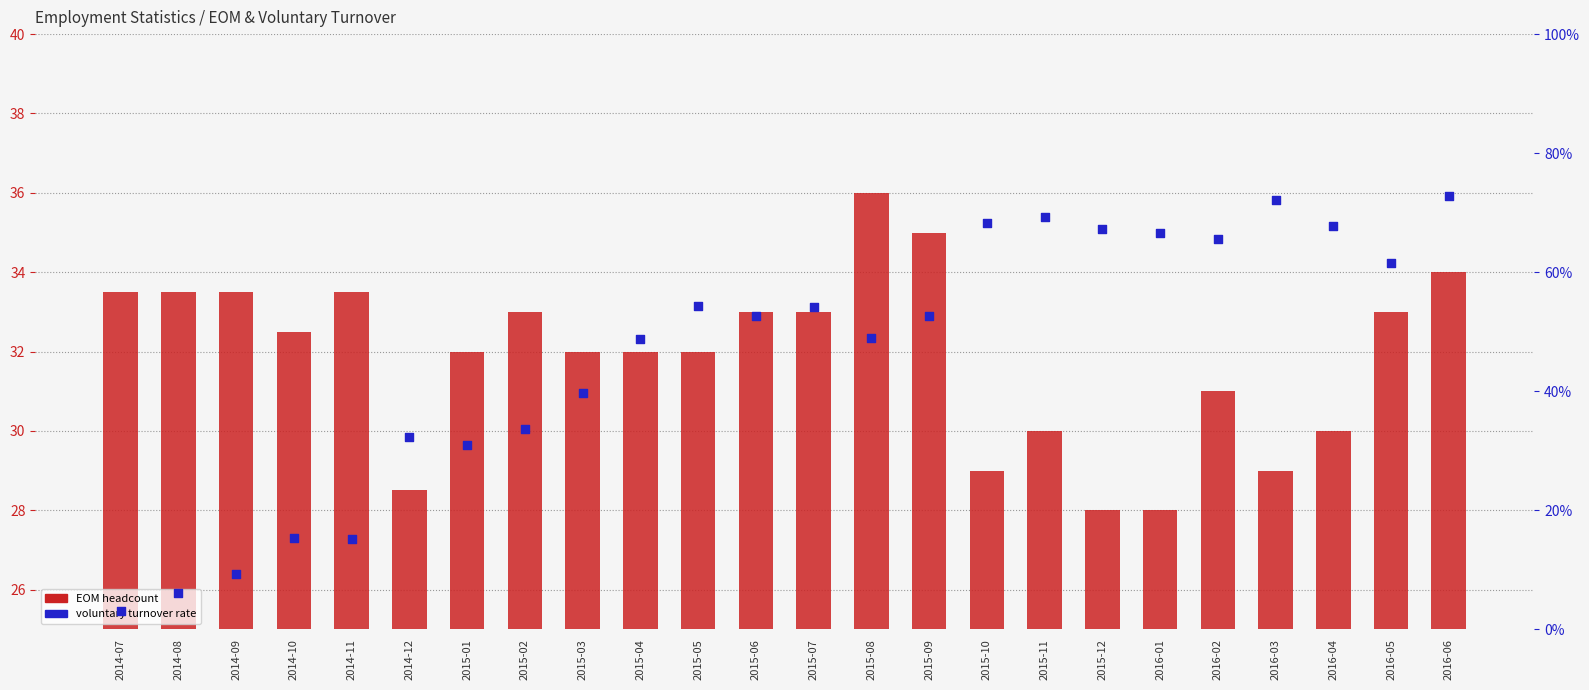

Which series reaches the minimum Y coordinate?

Voluntary turnover rate